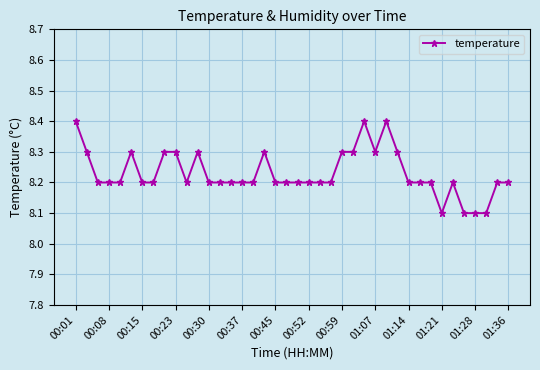

What is the value of the 24th point from the left?

8.2